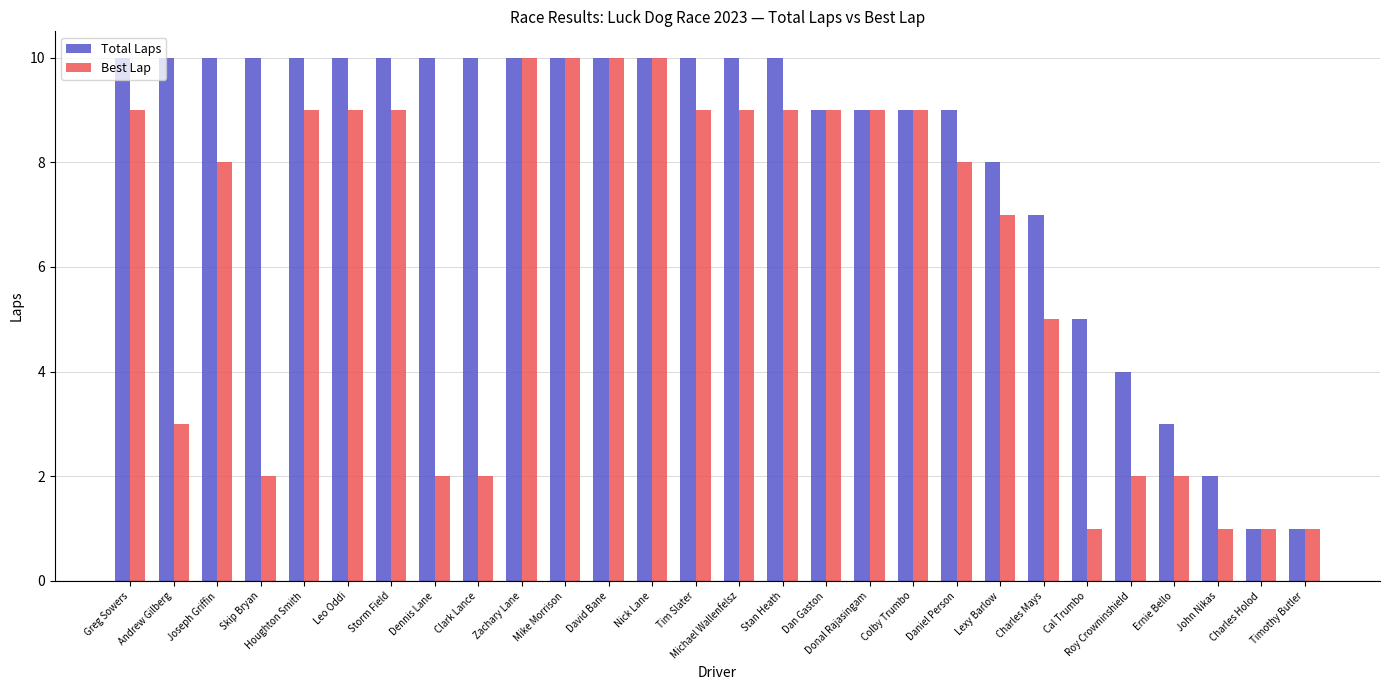

True or false: Best Lap has a value of 1 at Dennis Lane.

False